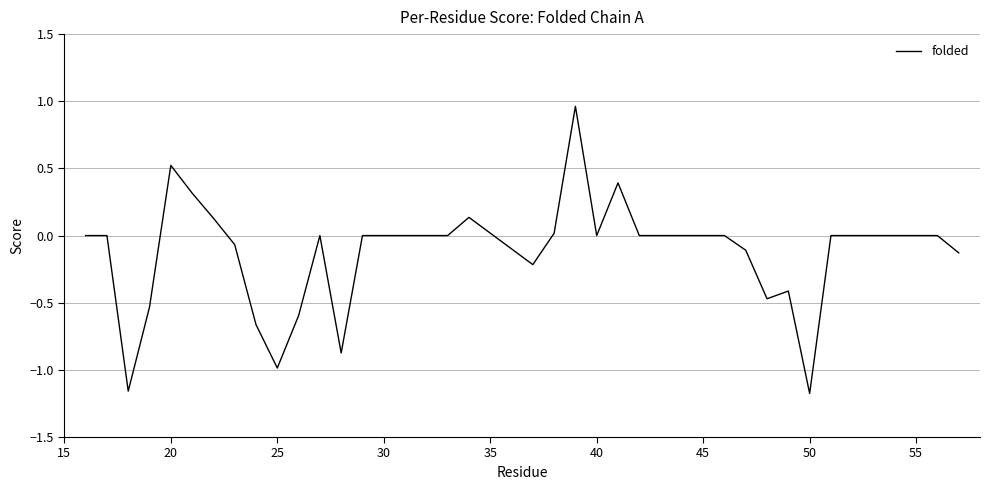

Does the chart display data point markers on the line(s)?

No